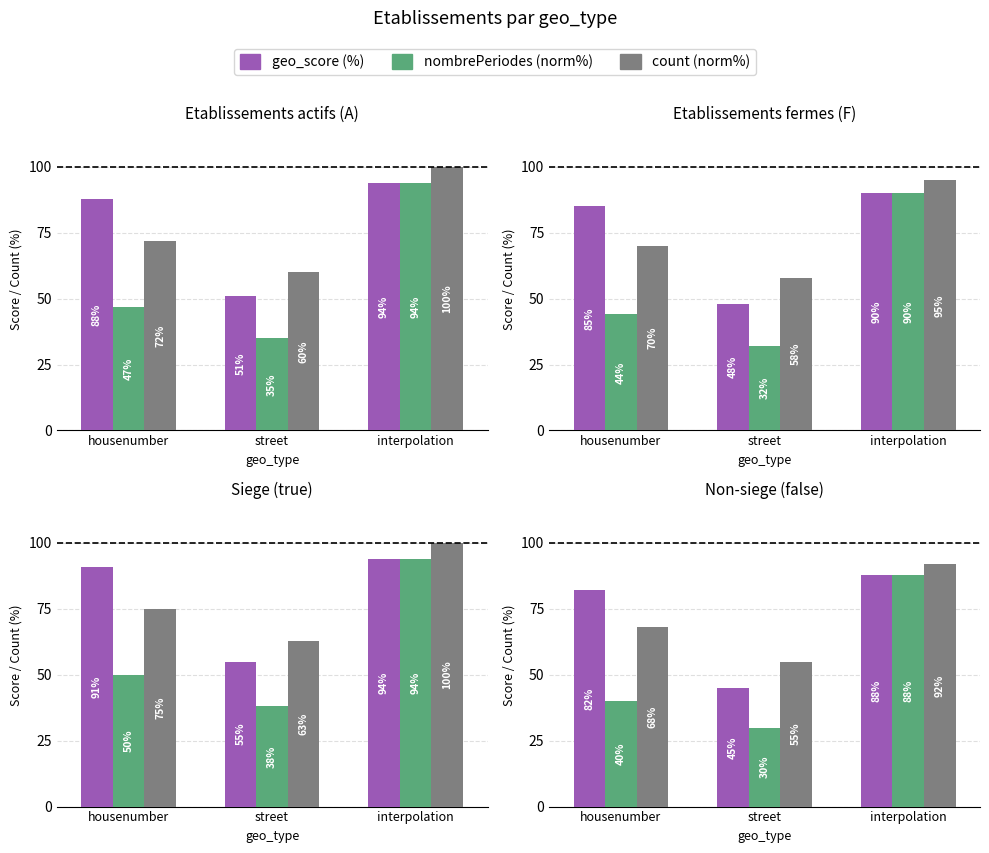

Which series has the widest spread of values?

nombrePeriodes (norm%)